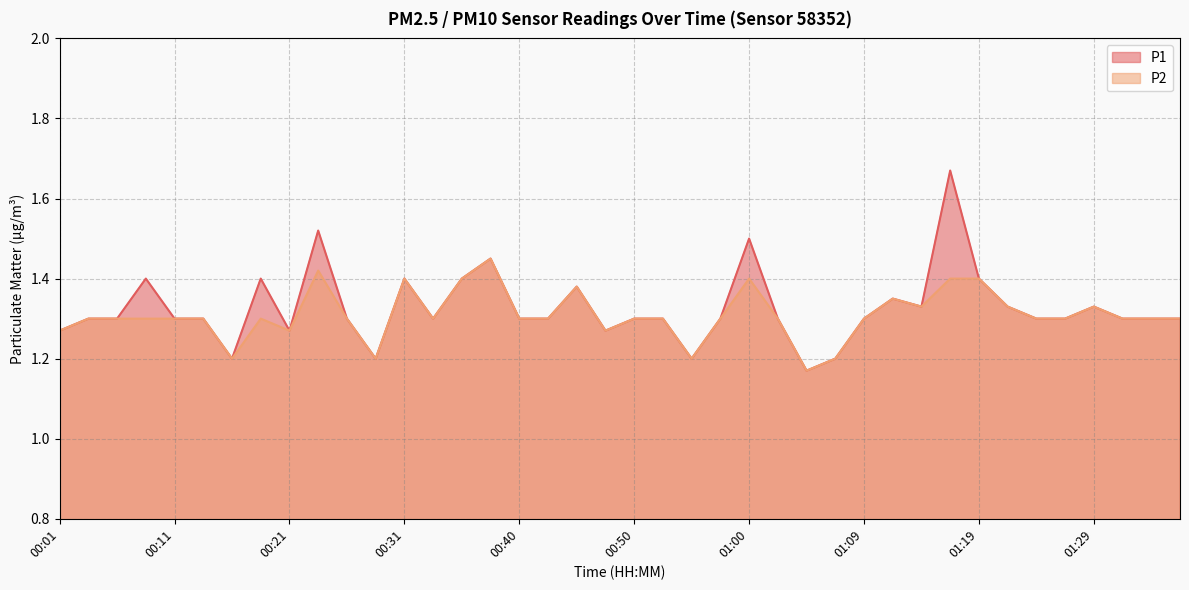

How many data points does each series have?

40